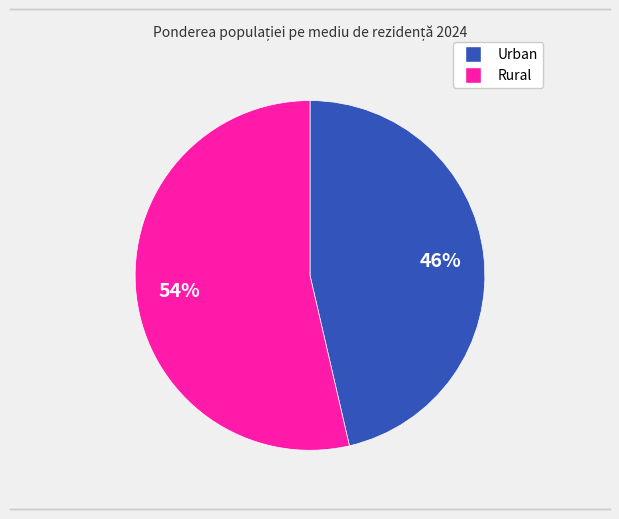

How many segments does this pie chart have?

2